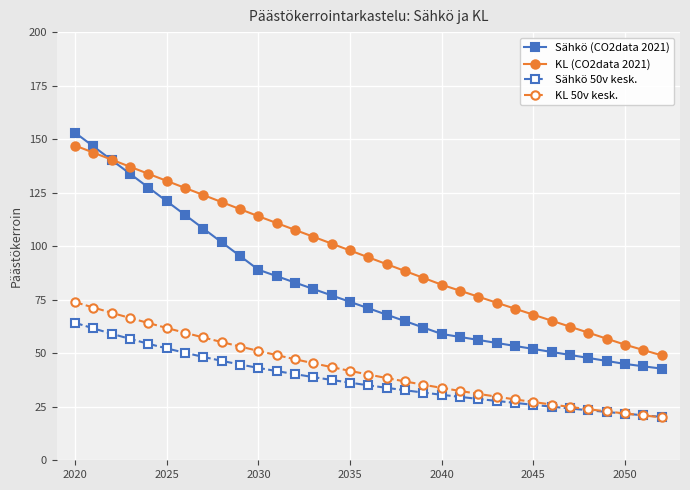

Which series has the largest total across all categories?

KL (CO2data 2021)